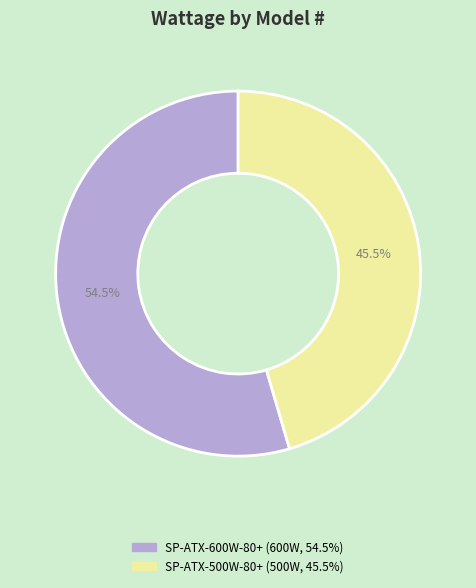

Is the sum of SP-ATX-500W-80+ and SP-ATX-600W-80+ greater than half?

Yes